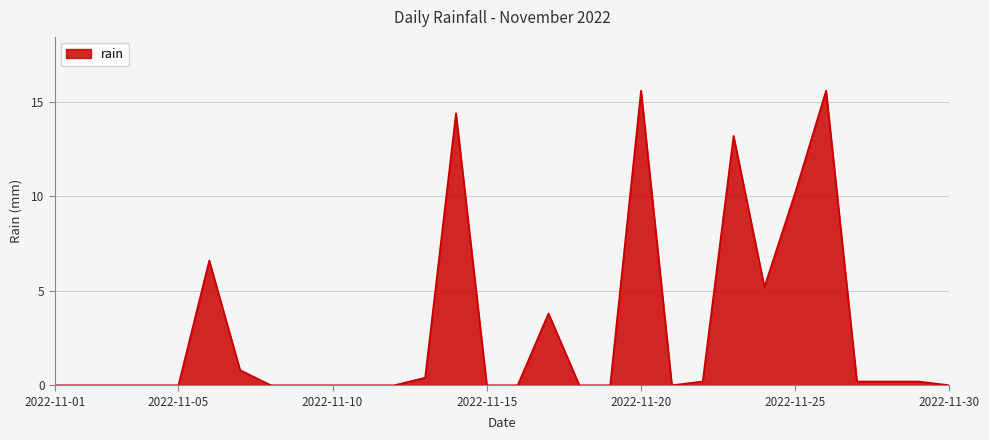

What is the sum of all values?

86.6